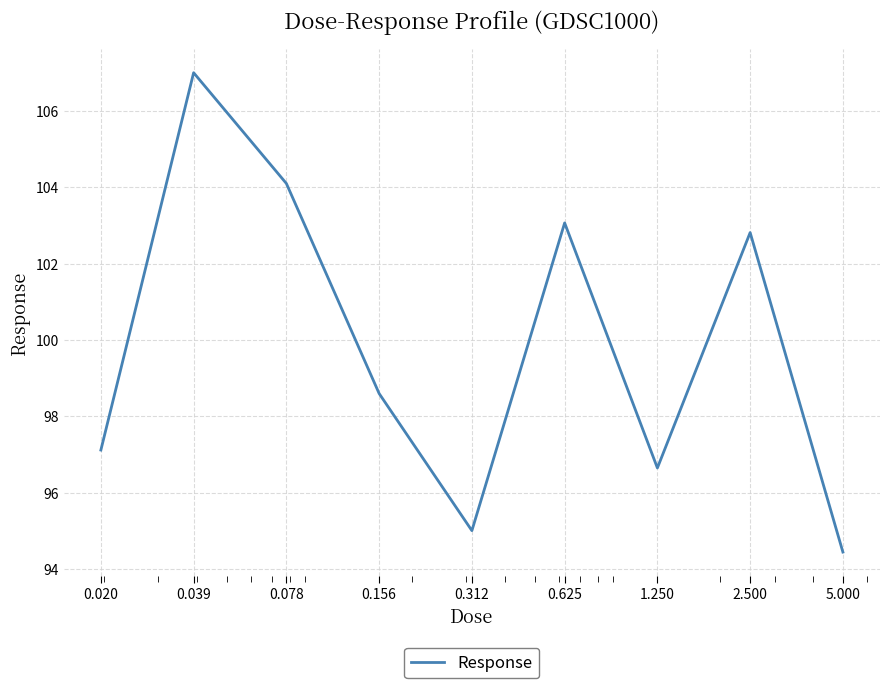

What is the difference between the maximum and minimum values?

12.6